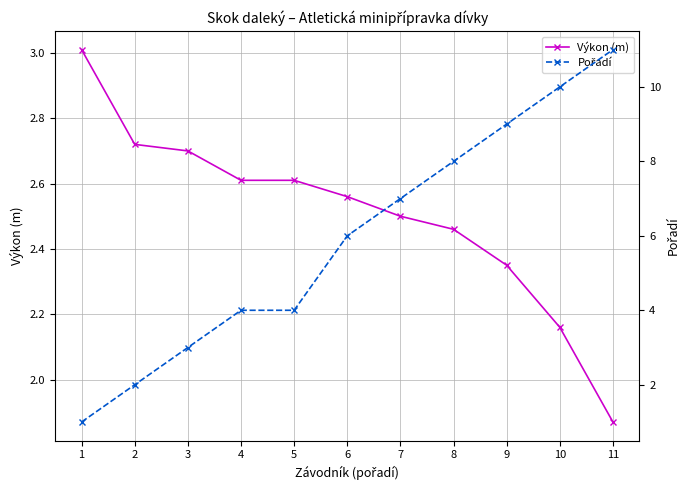

At how many categories does at least one series exceed 3?

9